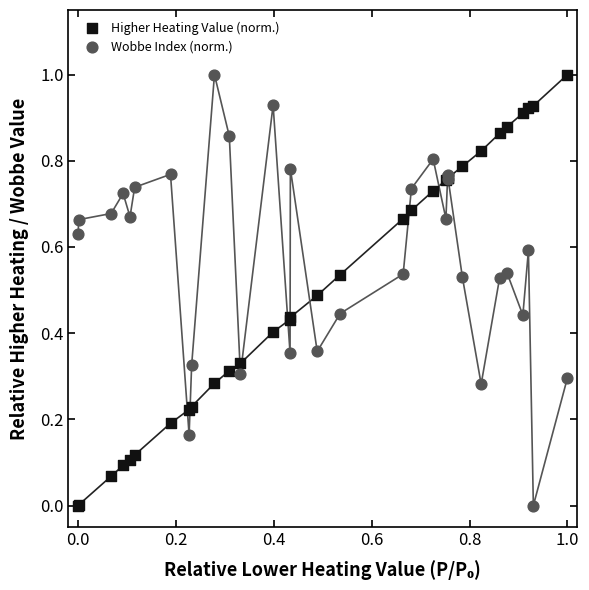

What is the X range (max minus min) for the scatter plot?

1.0